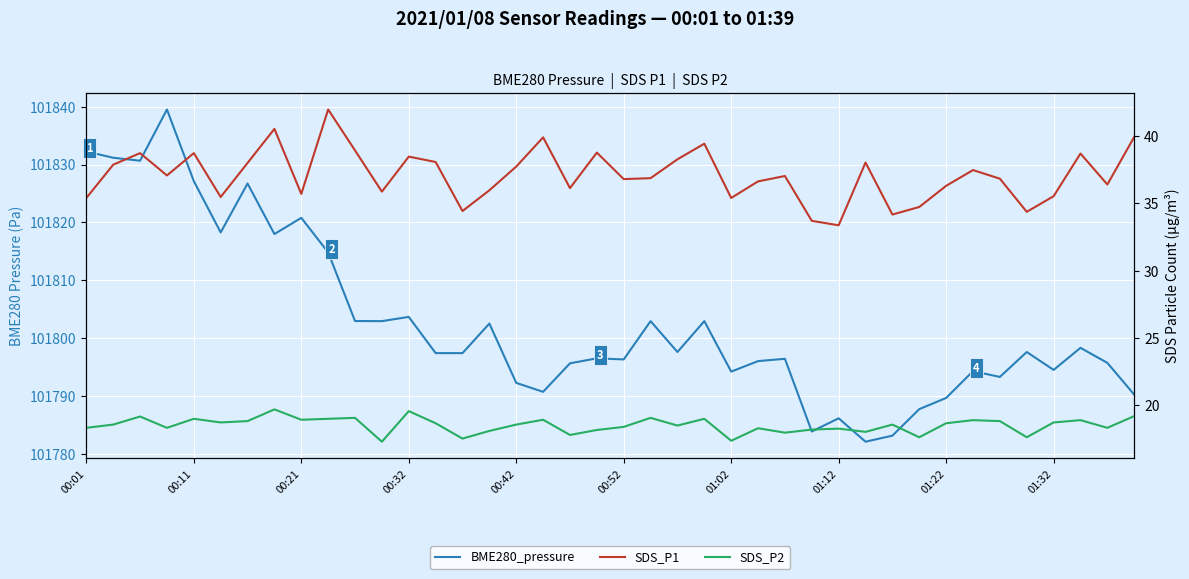

What is the difference between the maximum and minimum values in the BME280_pressure series?

57.3